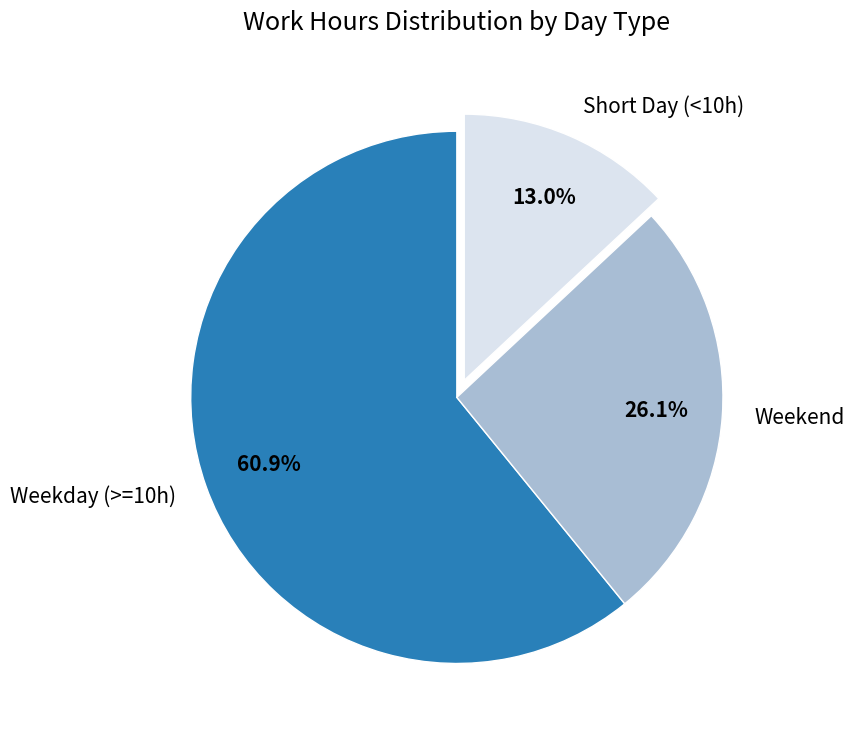

Between Weekday (>=10h) and Weekend, which is larger?

Weekday (>=10h)